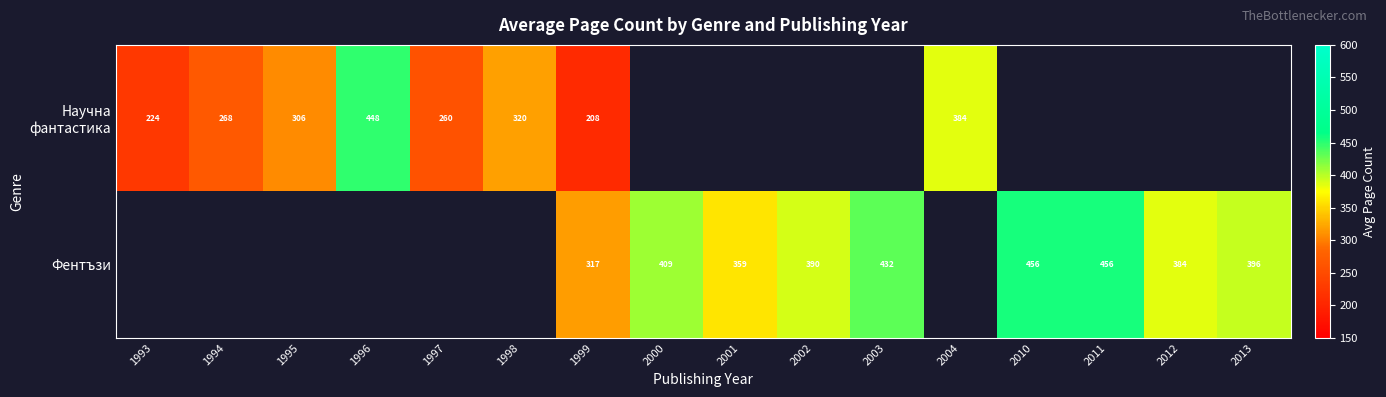

The Фентъзи series shows 565 at 2000. True or false?

False